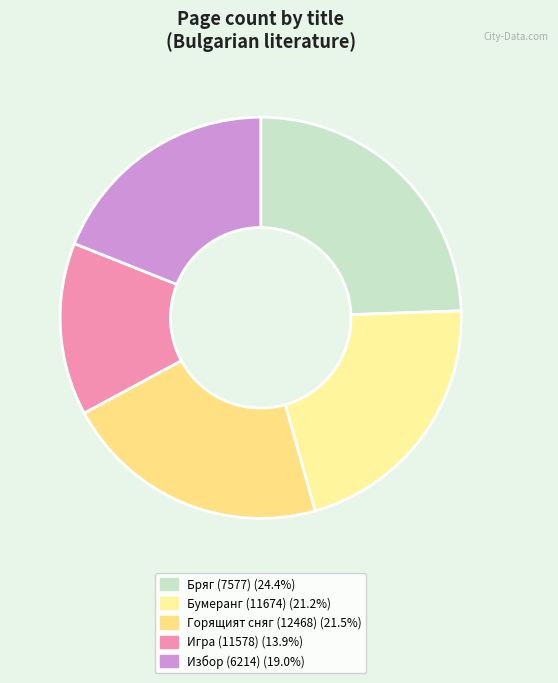

The Избор (6214) slice represents 19% of the pie. True or false?

True